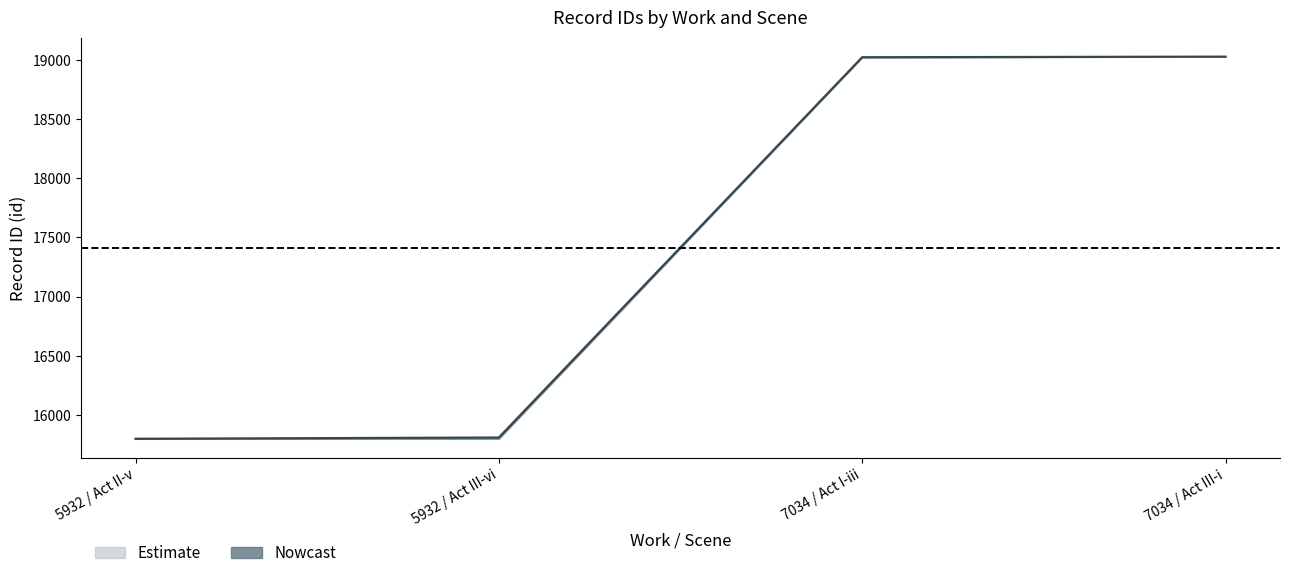

Reading left to right, extract all data points from this chart.

id_lower: 5932 / Act II-v=15799	5932 / Act III-vi=15799	7034 / Act I-iii=19021	7034 / Act III-i=19026
id_mid: 5932 / Act II-v=15799	5932 / Act III-vi=15810	7034 / Act I-iii=19021	7034 / Act III-i=19026
id_upper: 5932 / Act II-v=15810	5932 / Act III-vi=15810	7034 / Act I-iii=19026	7034 / Act III-i=19026